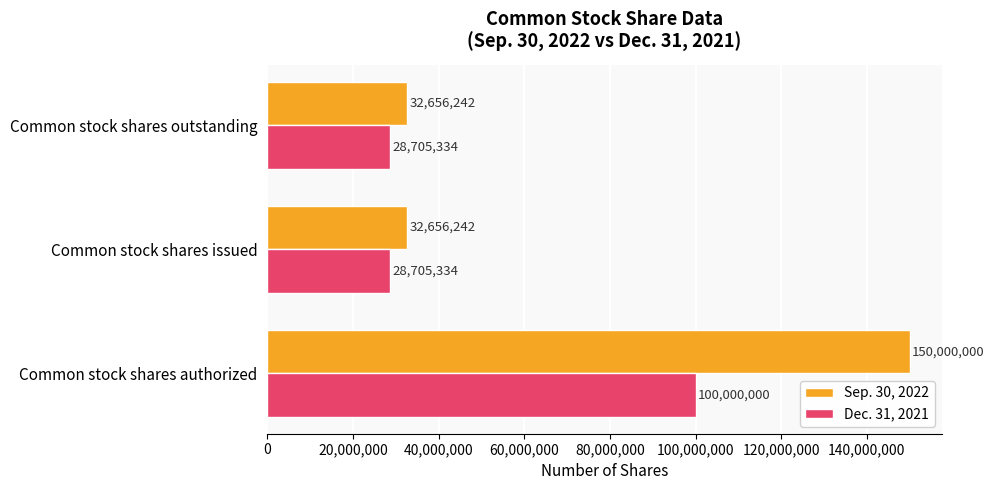

Count the Dec. 31, 2021 values in the range 28705334 to 100000000.

3